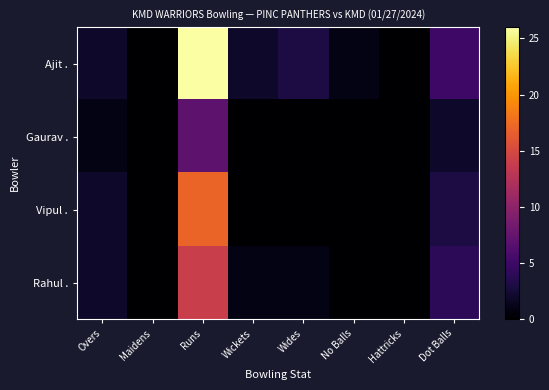

How many series are shown in this chart?

4